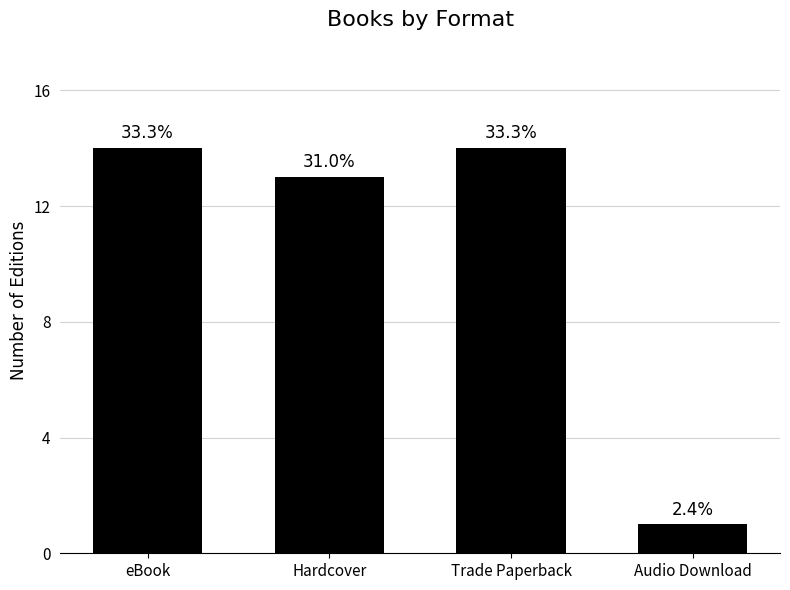

What is the approximate value at eBook?

14